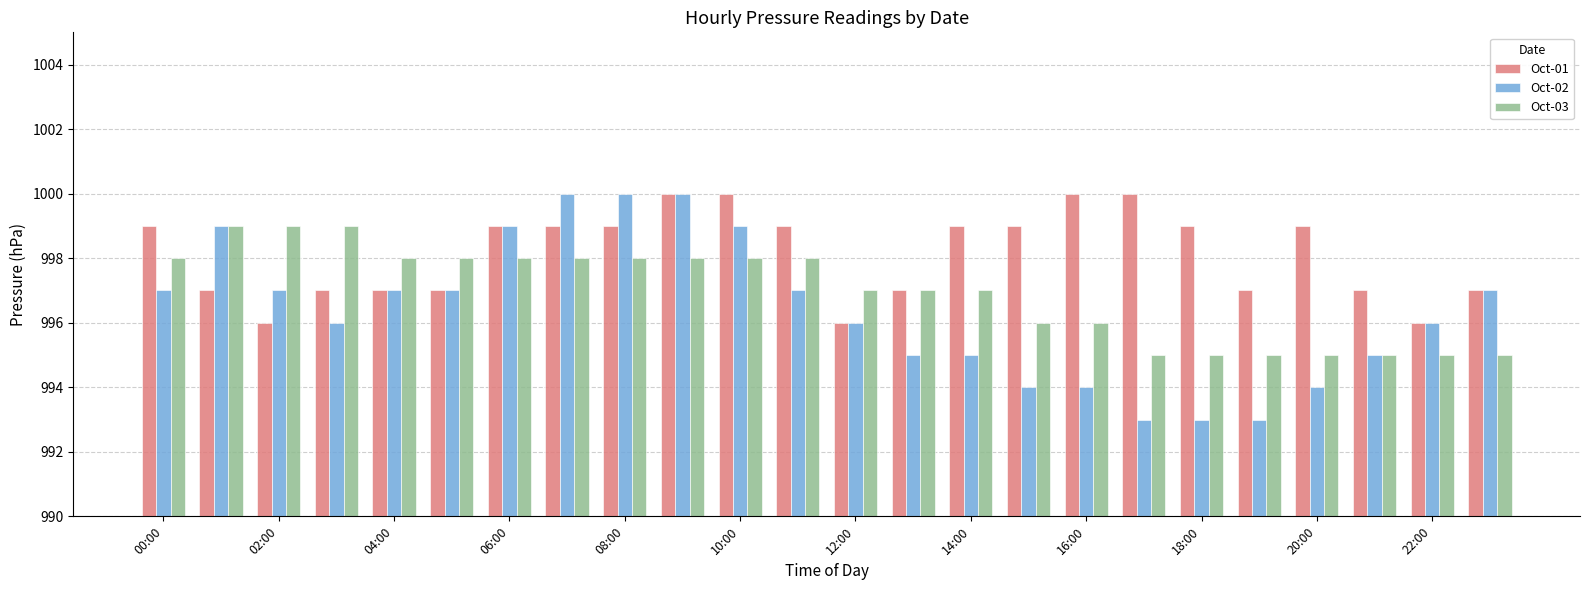

Reading left to right, transcribe all the data shown in this chart.

Oct-01: 999	997	996	997	997	997	999	999	999	1000	1000	999	996	997	999	999	1000	1000	999	997	999	997	996	997
Oct-02: 997	999	997	996	997	997	999	1000	1000	1000	999	997	996	995	995	994	994	993	993	993	994	995	996	997
Oct-03: 998	999	999	999	998	998	998	998	998	998	998	998	997	997	997	996	996	995	995	995	995	995	995	995